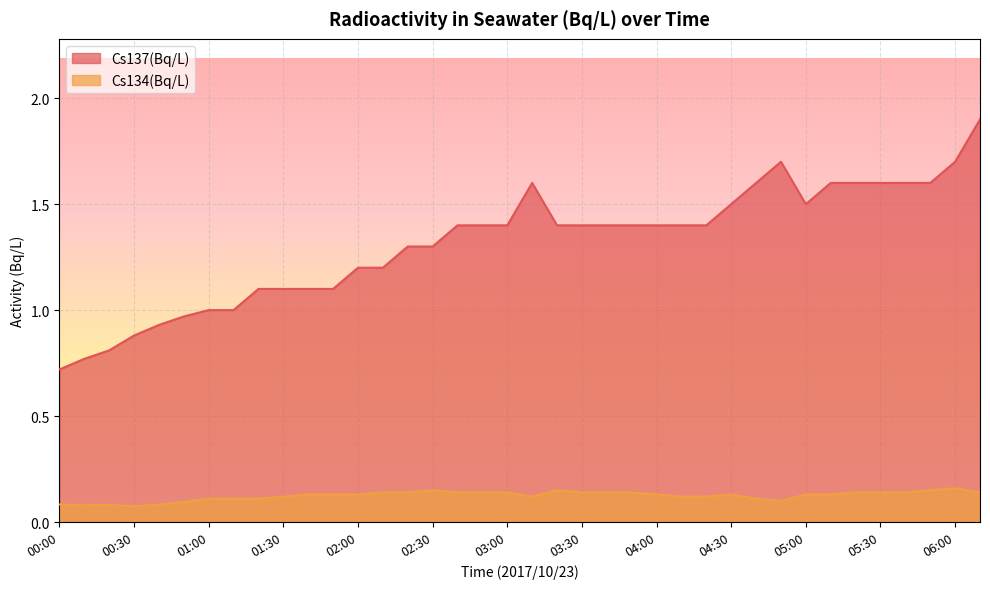

Reading left to right, what are all the values shown in this chart?

Cs137(Bq/L): 00:00=0.7	00:10=0.8	00:20=0.8	00:30=0.9	00:40=0.9	00:50=1.0	01:00=1.0	01:10=1.0	01:20=1.1	01:30=1.1	01:40=1.1	01:50=1.1	02:00=1.2	02:10=1.2	02:20=1.3	02:30=1.3	02:40=1.4	02:50=1.4	03:00=1.4	03:10=1.6	03:20=1.4	03:30=1.4	03:40=1.4	03:50=1.4	04:00=1.4	04:10=1.4	04:20=1.4	04:30=1.5	04:40=1.6	04:50=1.7	05:00=1.5	05:10=1.6	05:20=1.6	05:30=1.6	05:40=1.6	05:50=1.6	06:00=1.7	06:10=1.9
Cs134(Bq/L): 00:00=0.1	00:10=0.1	00:20=0.1	00:30=0.1	00:40=0.1	00:50=0.1	01:00=0.1	01:10=0.1	01:20=0.1	01:30=0.1	01:40=0.1	01:50=0.1	02:00=0.1	02:10=0.1	02:20=0.1	02:30=0.1	02:40=0.1	02:50=0.1	03:00=0.1	03:10=0.1	03:20=0.1	03:30=0.1	03:40=0.1	03:50=0.1	04:00=0.1	04:10=0.1	04:20=0.1	04:30=0.1	04:40=0.1	04:50=0.1	05:00=0.1	05:10=0.1	05:20=0.1	05:30=0.1	05:40=0.1	05:50=0.1	06:00=0.2	06:10=0.1